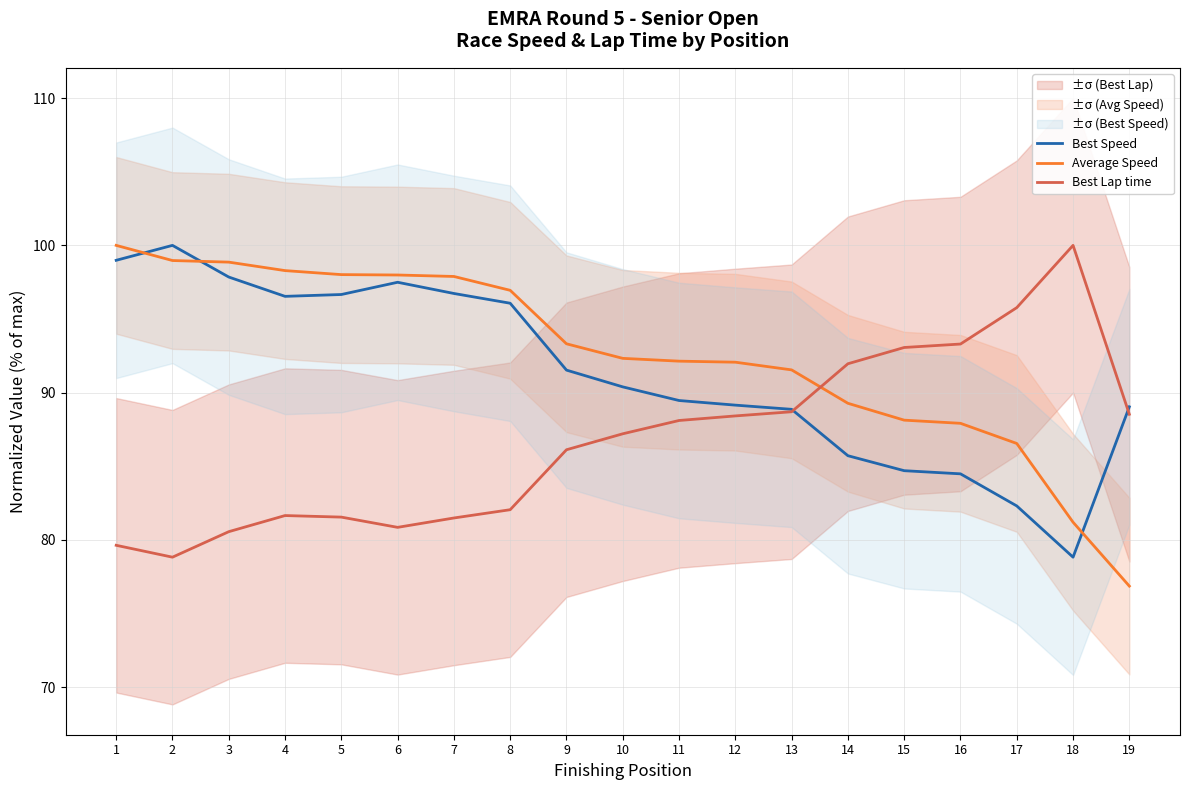

Rank the series by their maximum value, from highest to lowest.

Best Speed, Average Speed, Best Lap time